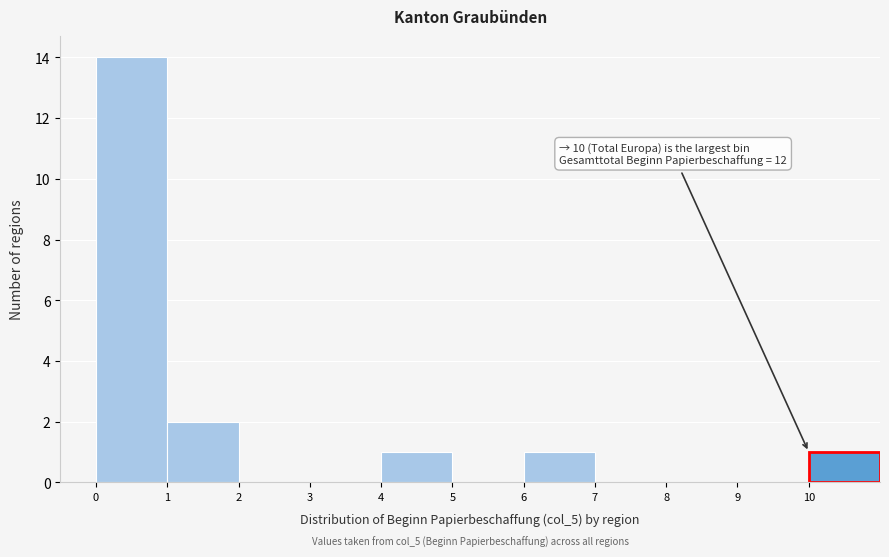

Which range on the x-axis has the tallest bar?

0 to 1